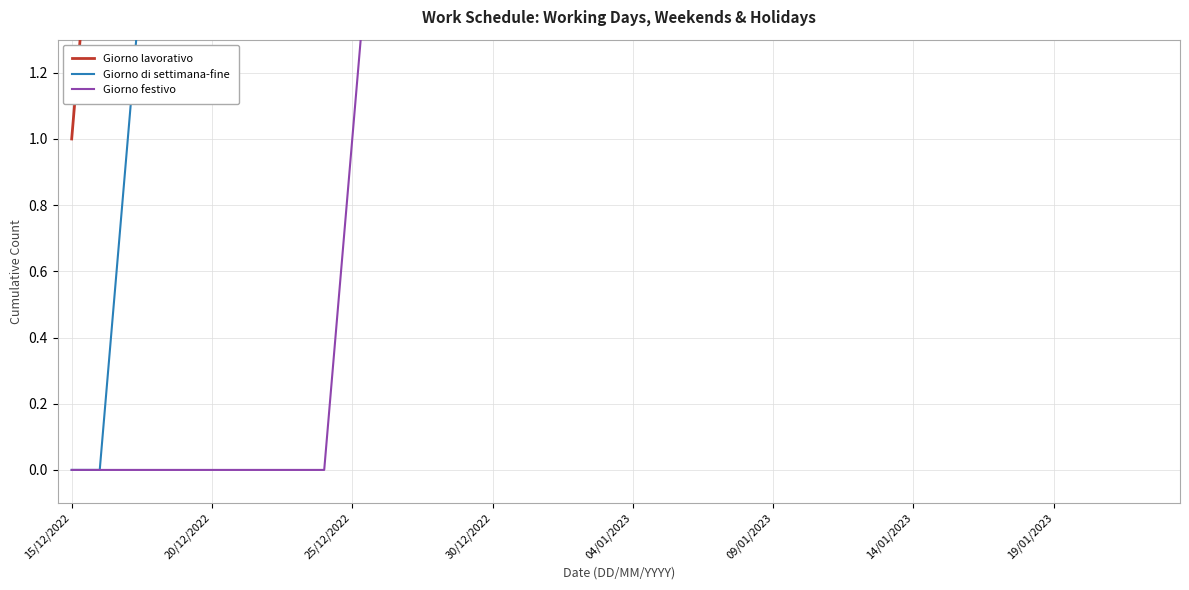

How many series are shown in this chart?

3